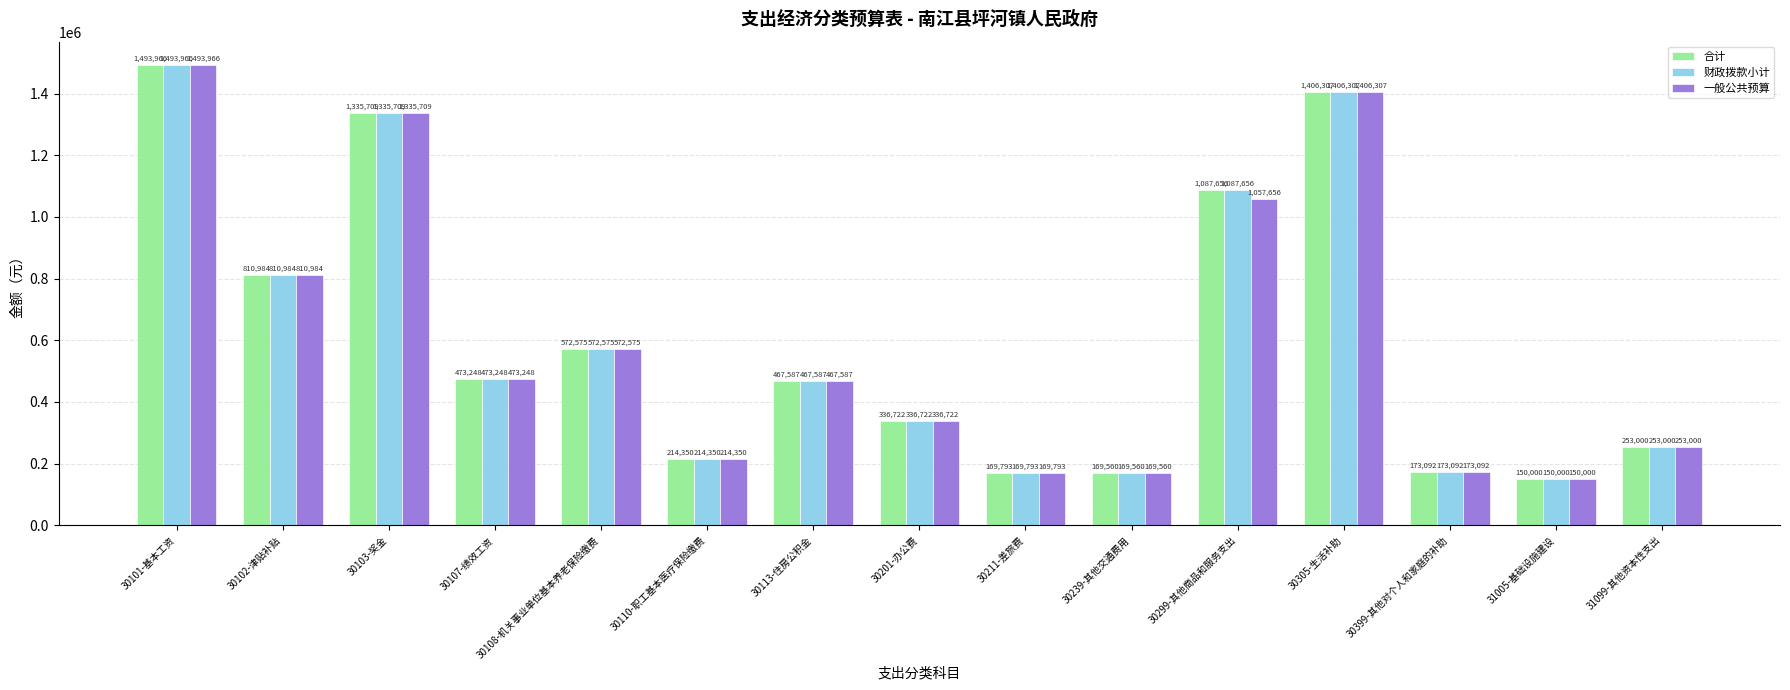

At which category is the sum across all series the highest?

30101-基本工资